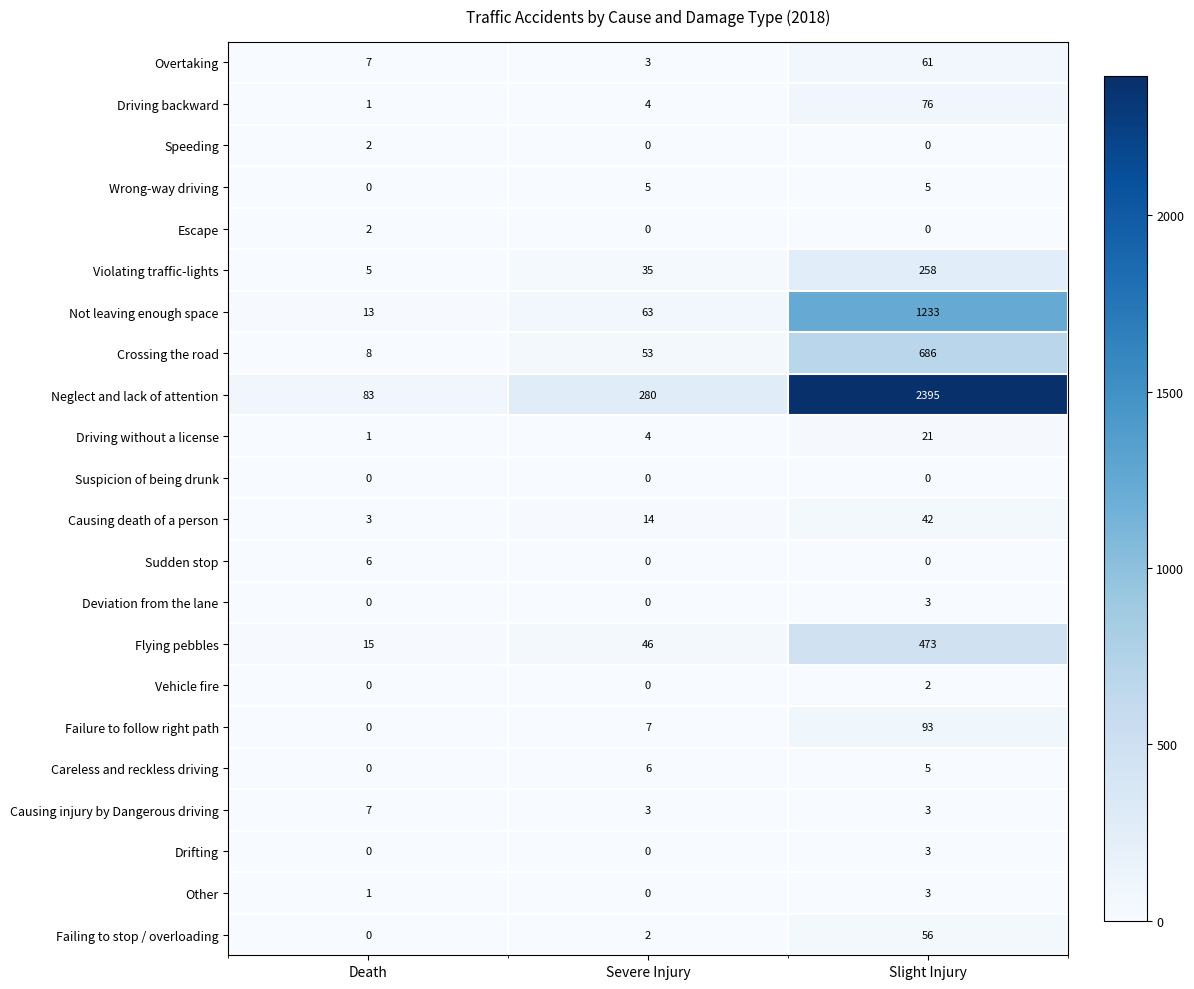

How many data points in Speeding are above 0?

1